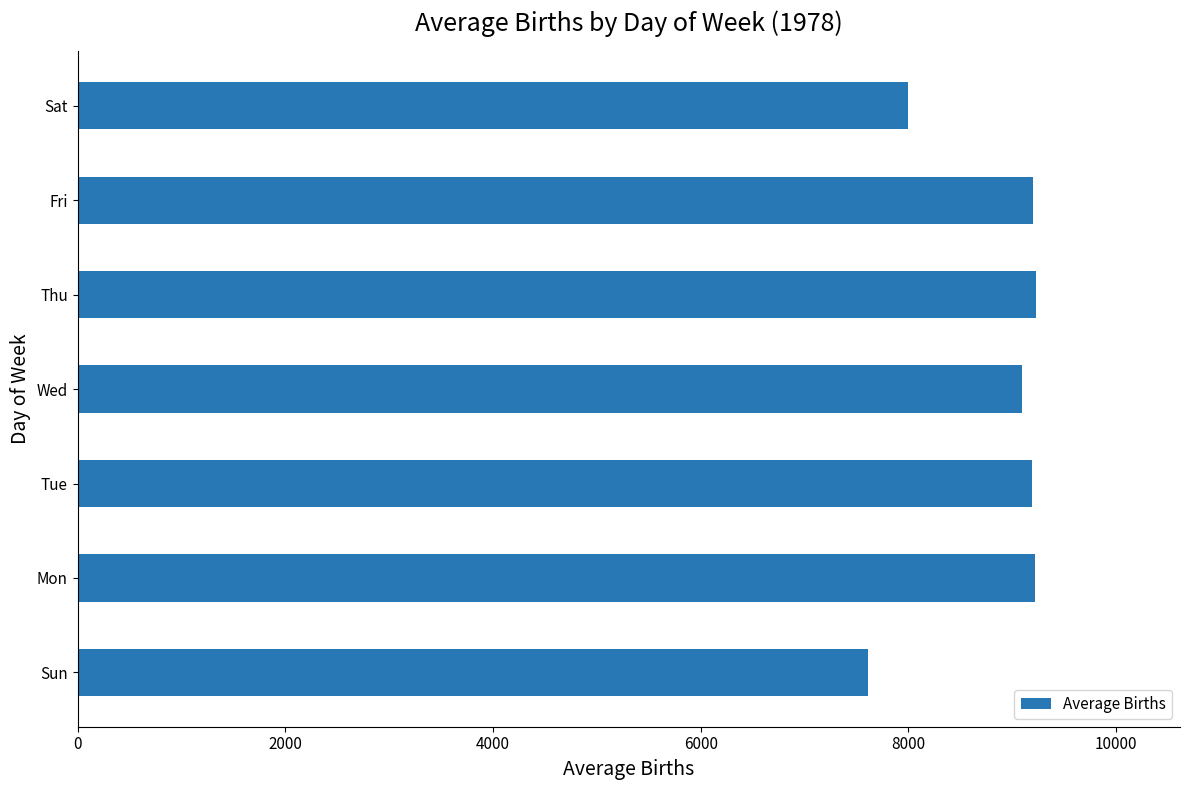

How many series are shown in this chart?

1